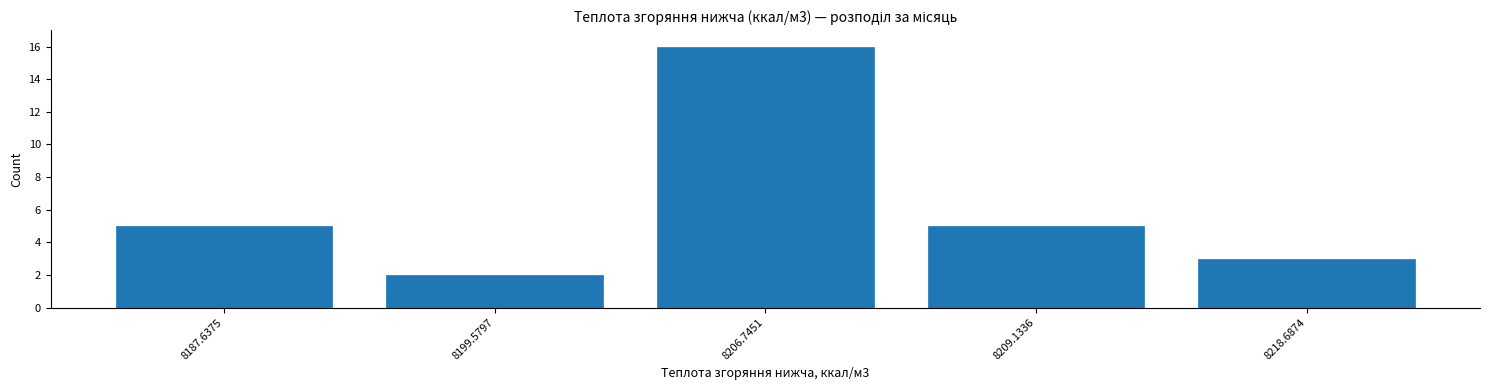

Reading right to left, extract all data points from this chart.

3	5	16	2	5